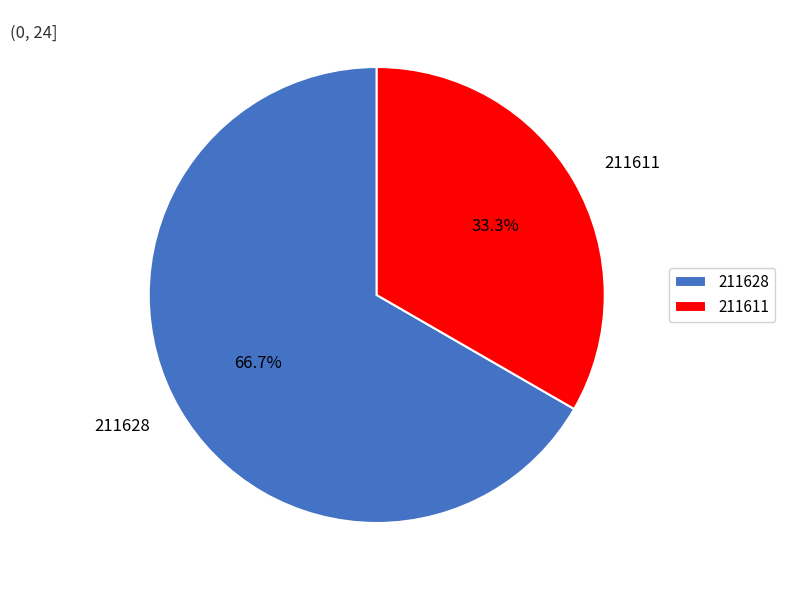

To the nearest percent, what percentage of the pie is 211628?

67%